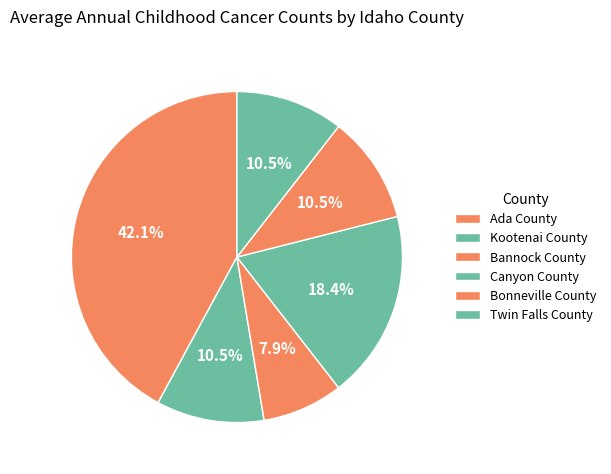

Is the sum of Twin Falls County and Ada County greater than half?

Yes